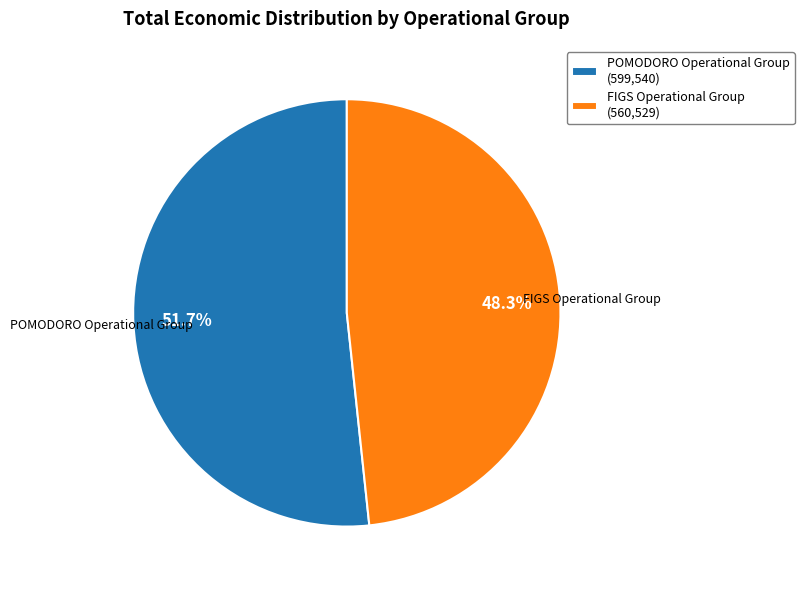

How many segments does this pie chart have?

2